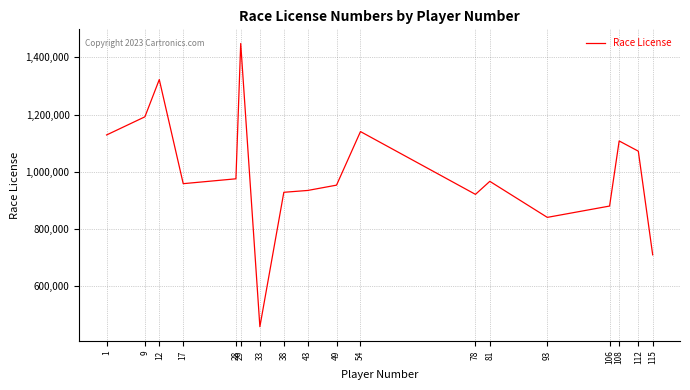

What is the ratio of the value at 54 to the value at 112?

1.1